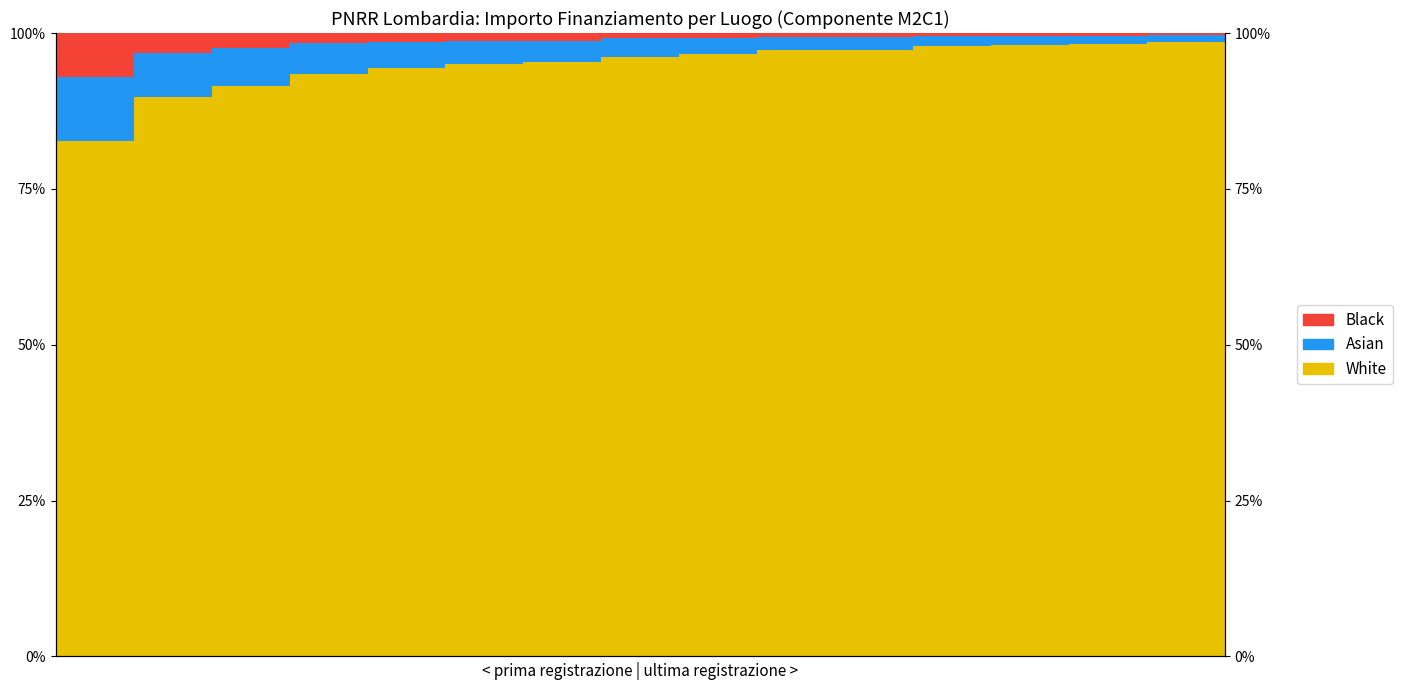

At which label is Asian closest to 5?

3